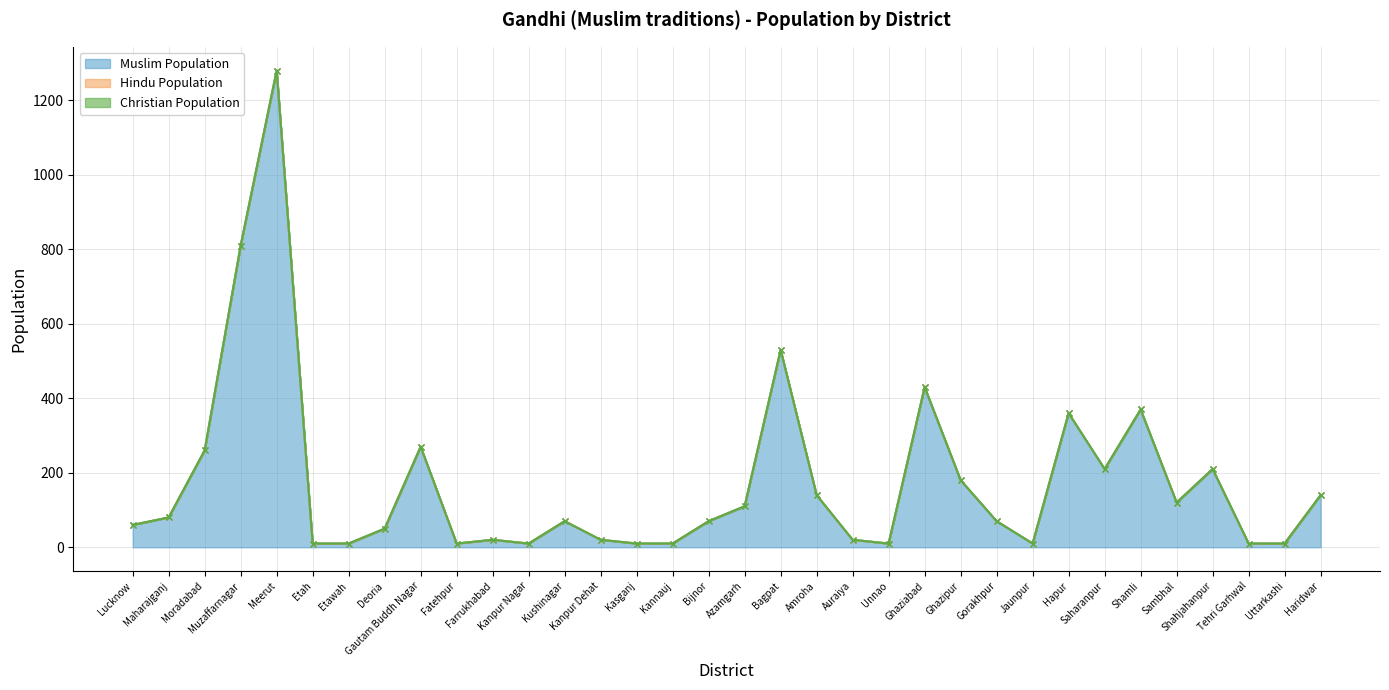

What is the label of the 1st point from the right?

Haridwar